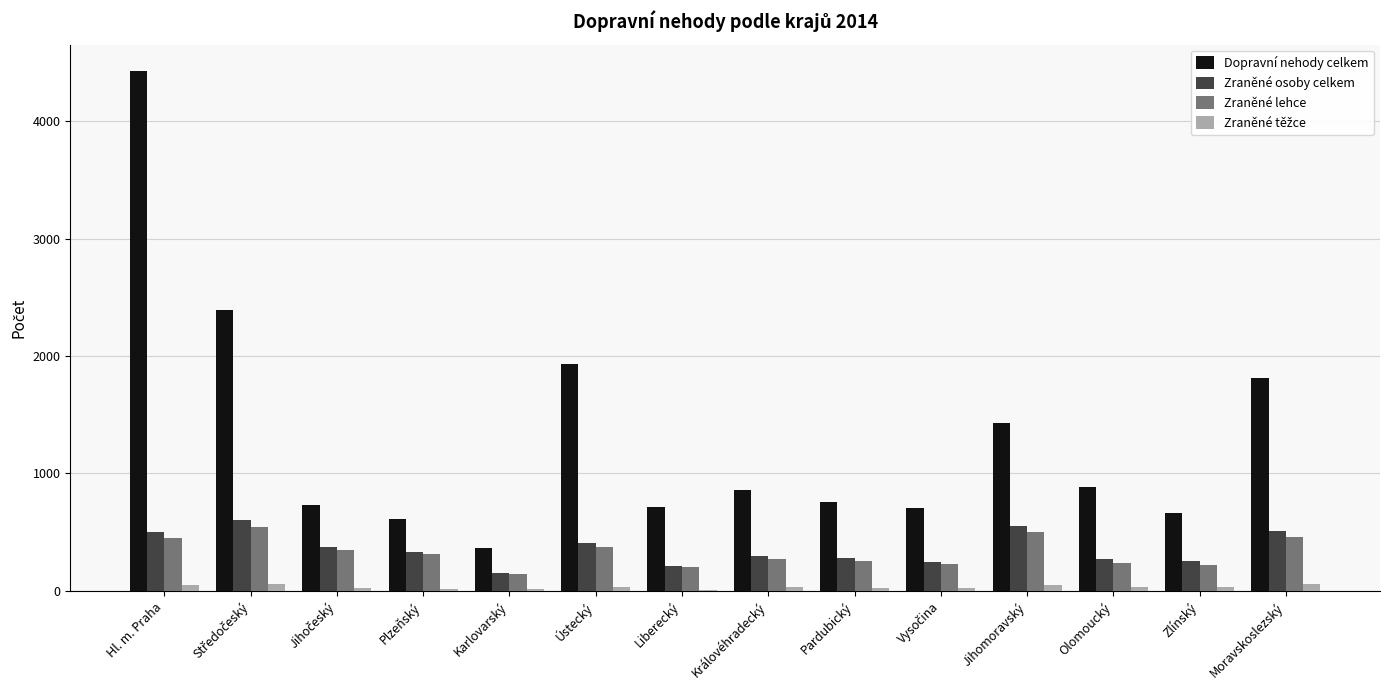

What is the maximum value shown in the chart?

4430